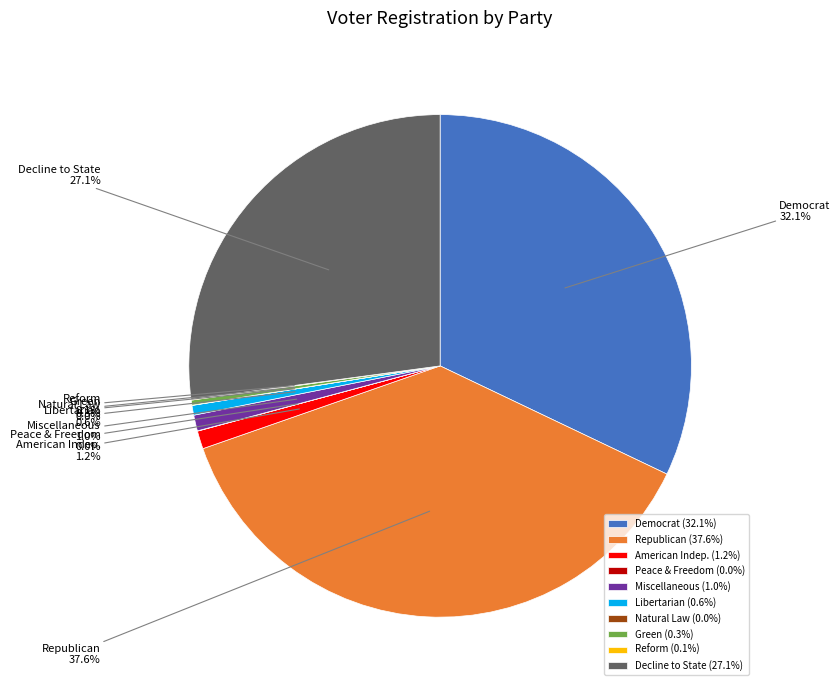

Is there a majority slice in this chart?

No